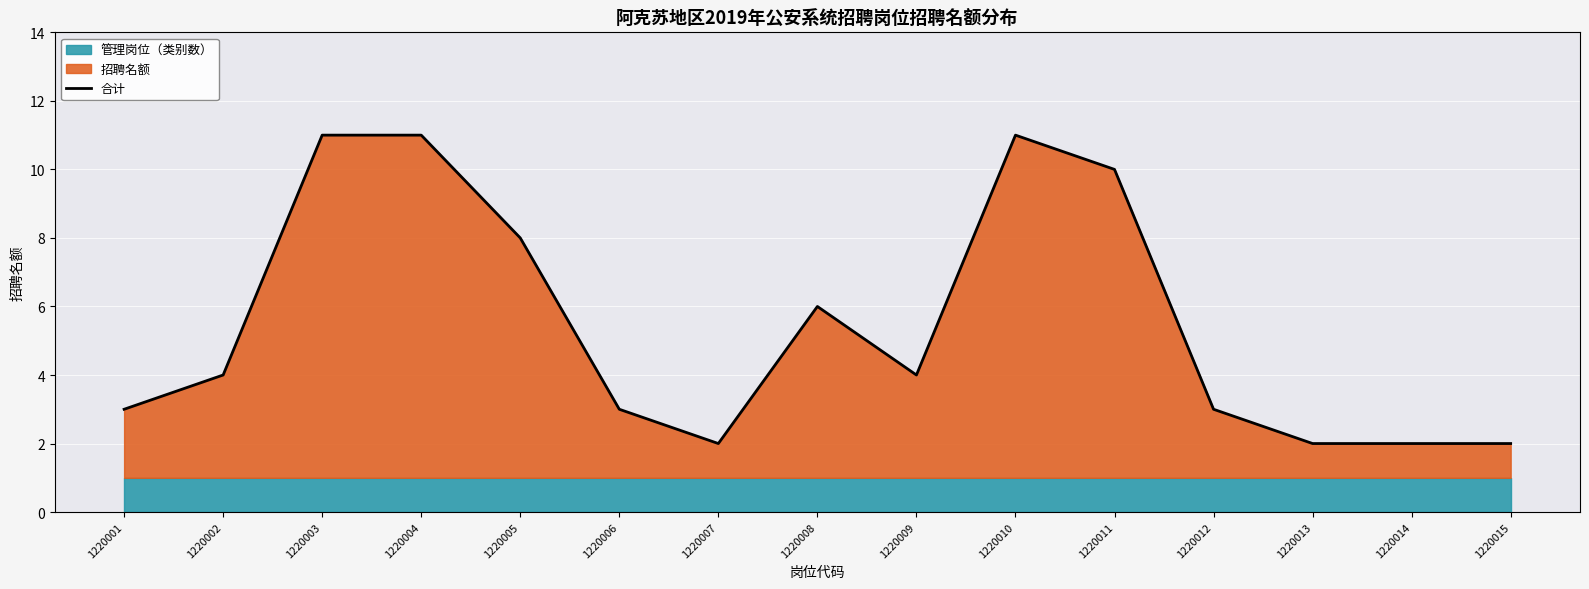

Is it true that the value at 1220015 is 2?

True